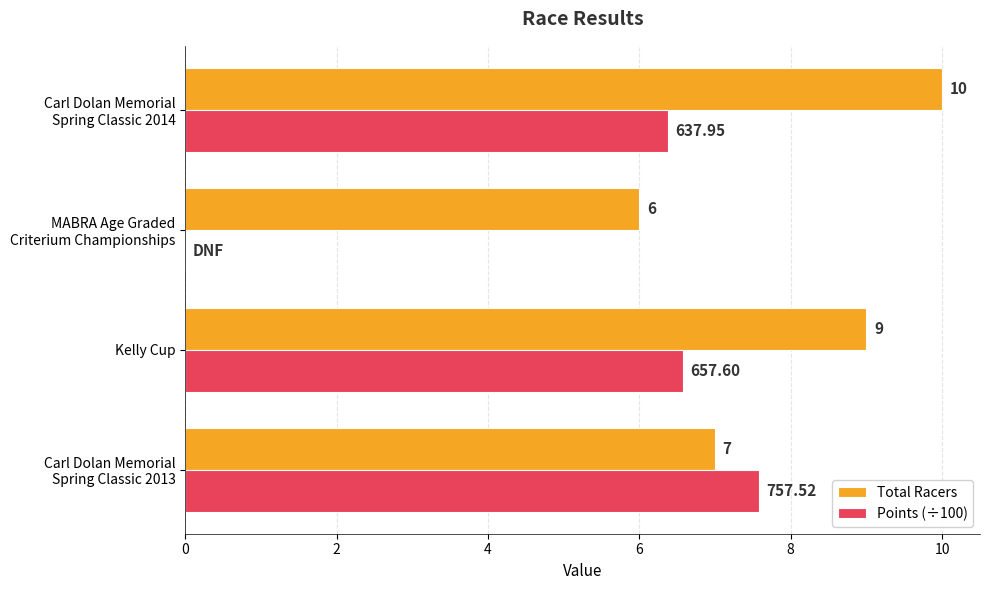

What is the sum of all Total Racers values?

32.0